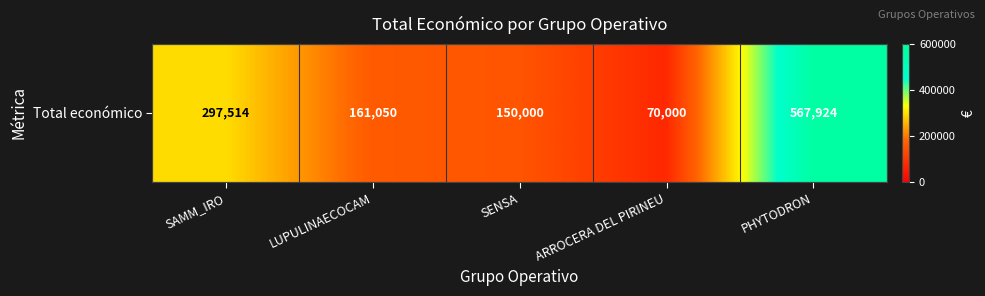

What is the change in value from SENSA to PHYTODRON?

+417924